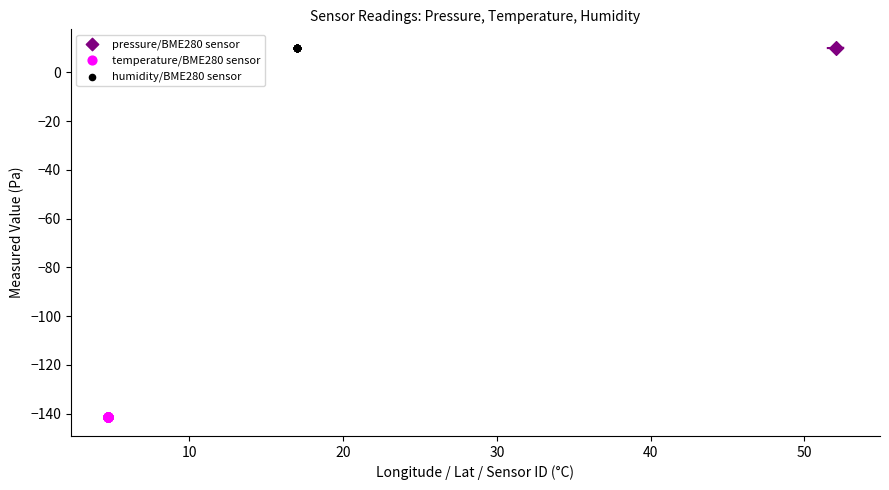

Which series reaches the minimum Y coordinate?

temperature/BME280 sensor